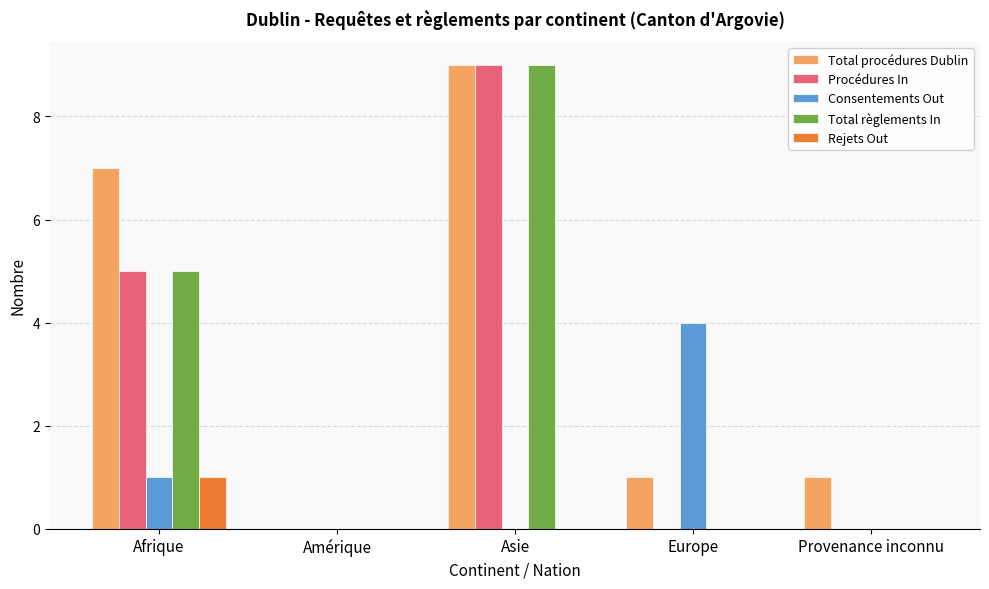

True or false: Consentements Out has a value of 0 at Asie.

True